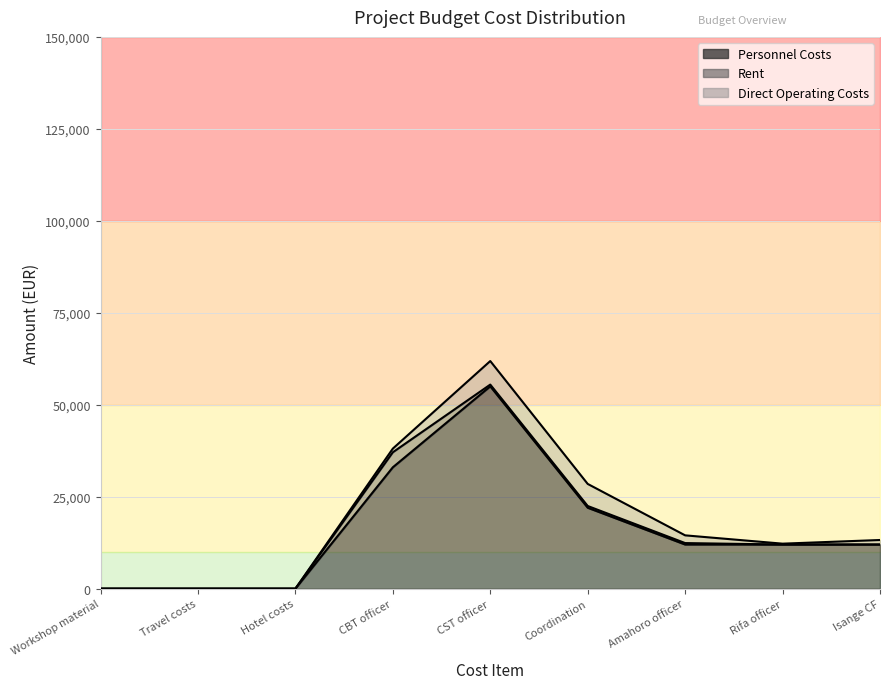

What is the label of the 4th point from the left?

CBT officer